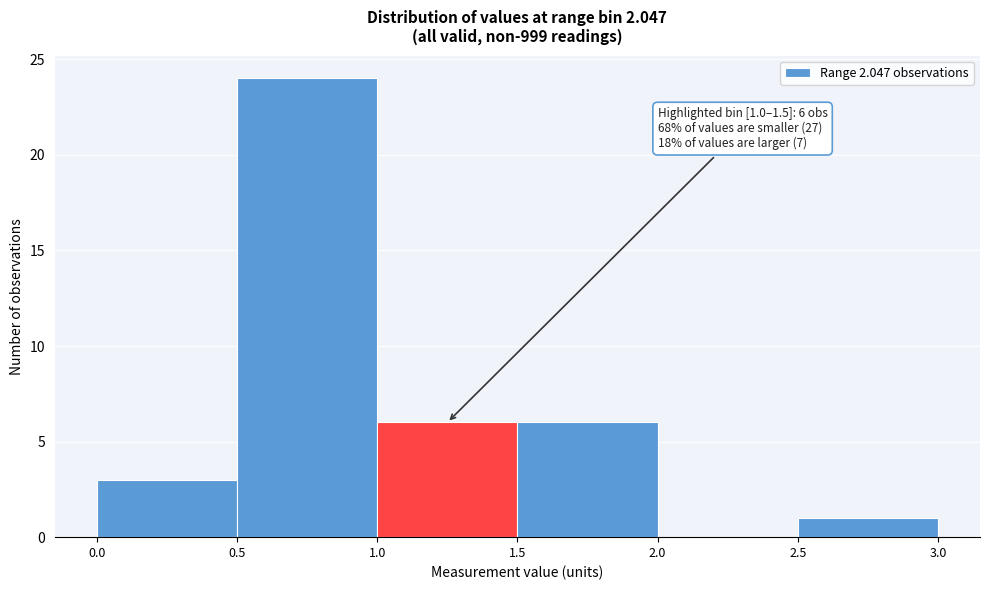

Which range on the x-axis has the tallest bar?

0.5 to 1.0